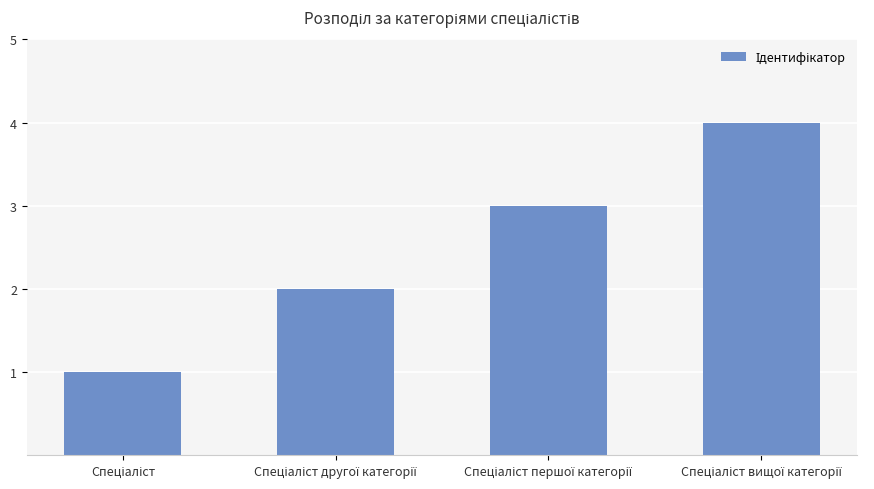

What is the greatest value displayed?

4